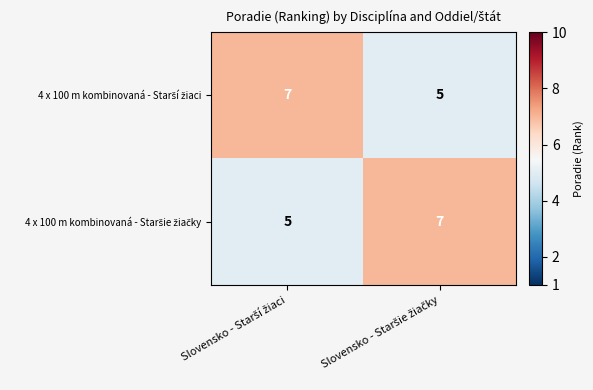

Count the number of categories in the chart.

2